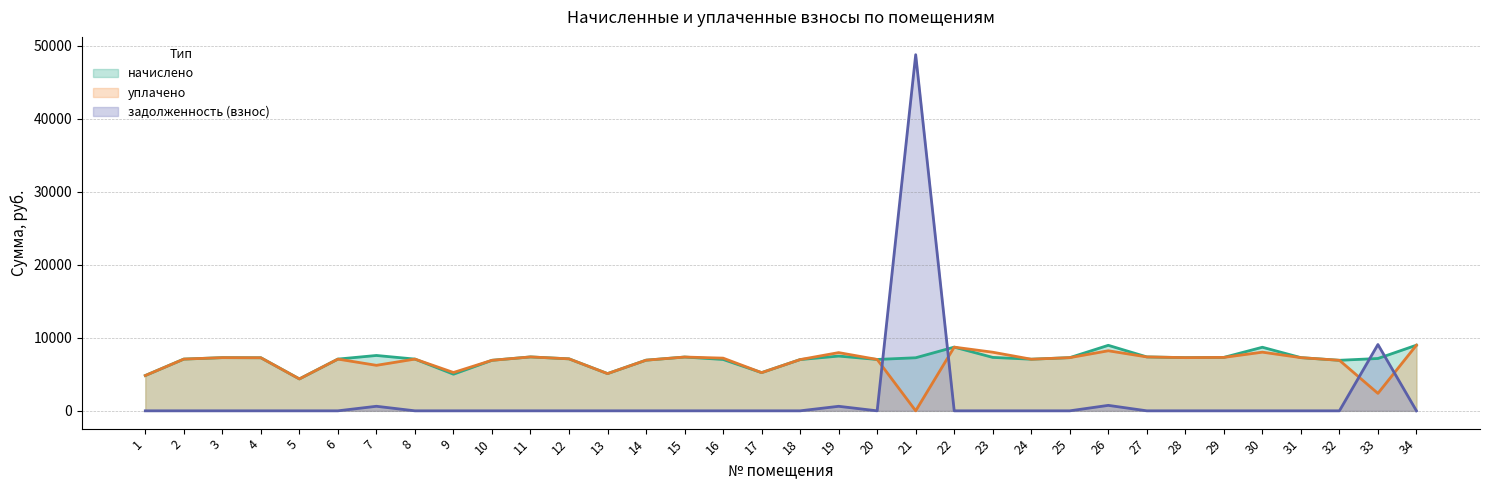

What is the value of the задолженность (взнос) point at the 19th from the left?

620.3